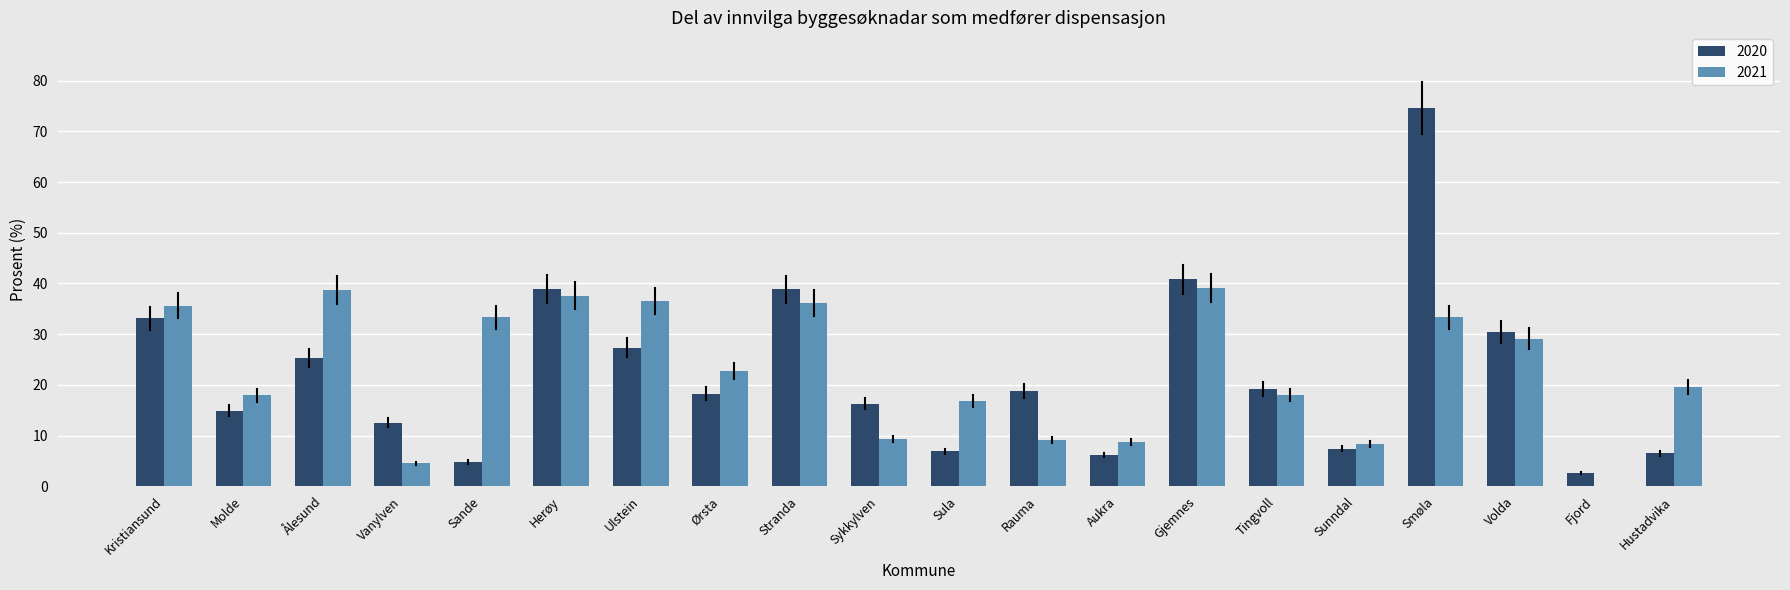

Between Kristiansund and Tingvoll, which series saw the biggest shift?

2021